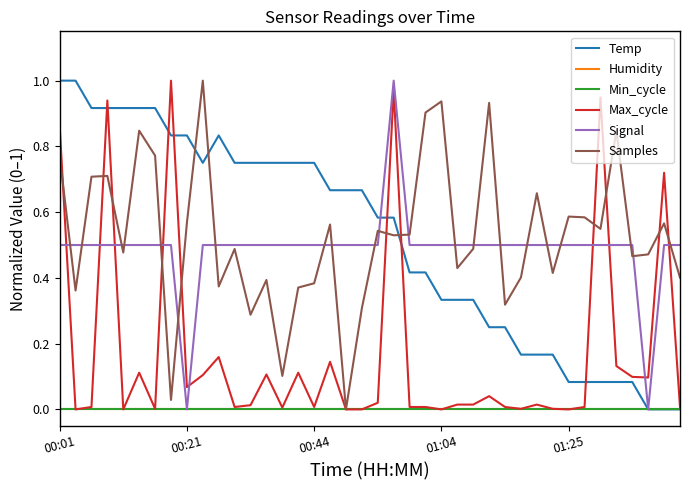

Which series ends up on top after the final intersection of Max_cycle and Temp?

Max_cycle